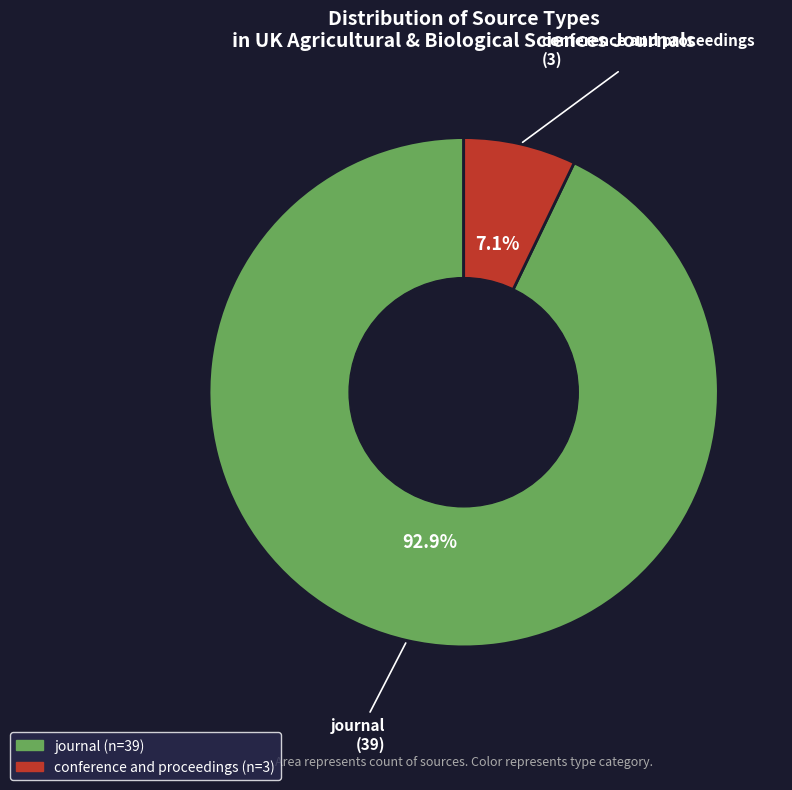

To the nearest percent, what is the difference between the largest and smallest slice percentages?

86%